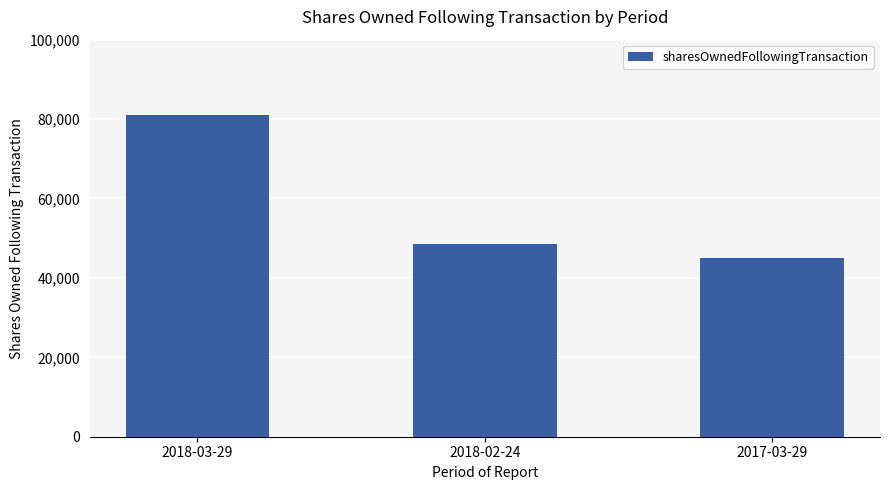

List the labels in order of value, smallest first.

2017-03-29, 2018-02-24, 2018-03-29